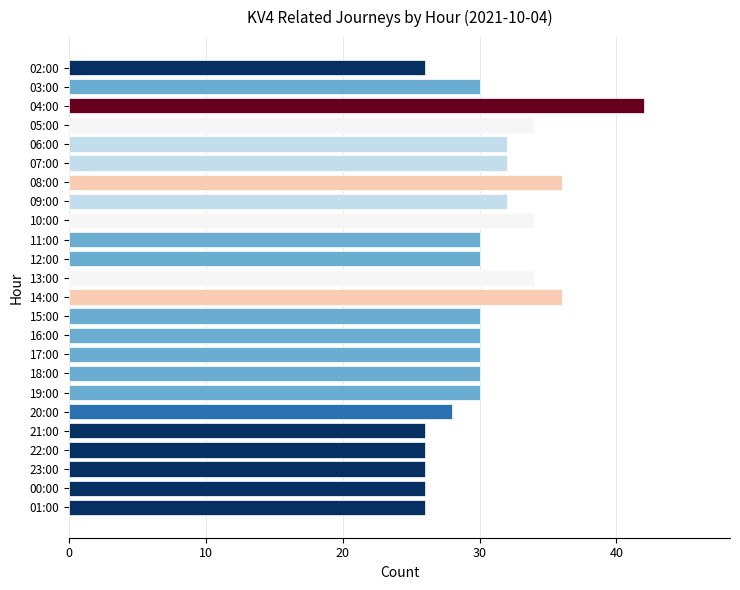

What is the difference between the maximum and second lowest values?

16